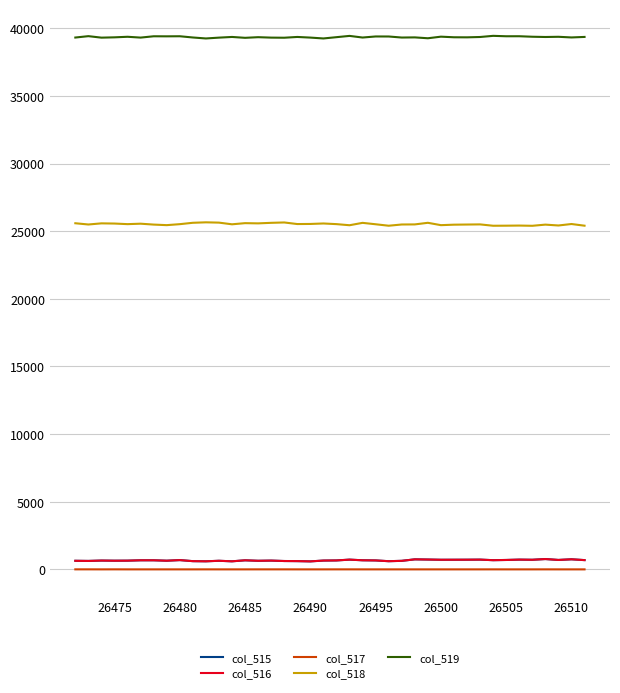

Which series has the largest total across all categories?

col_519